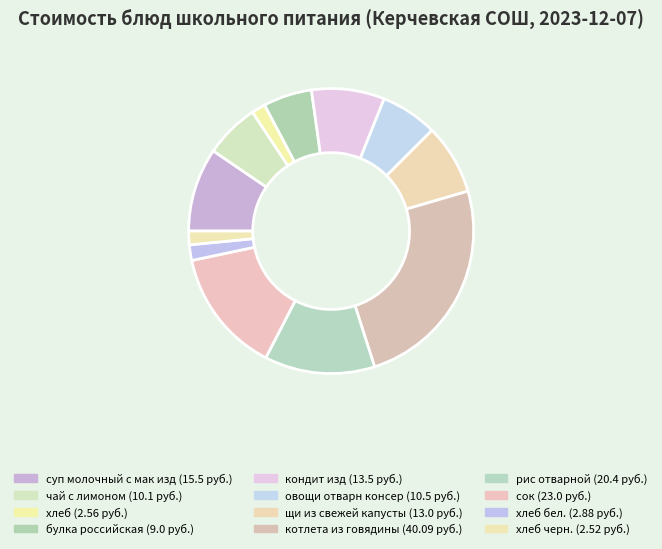

Is there a majority slice in this chart?

No